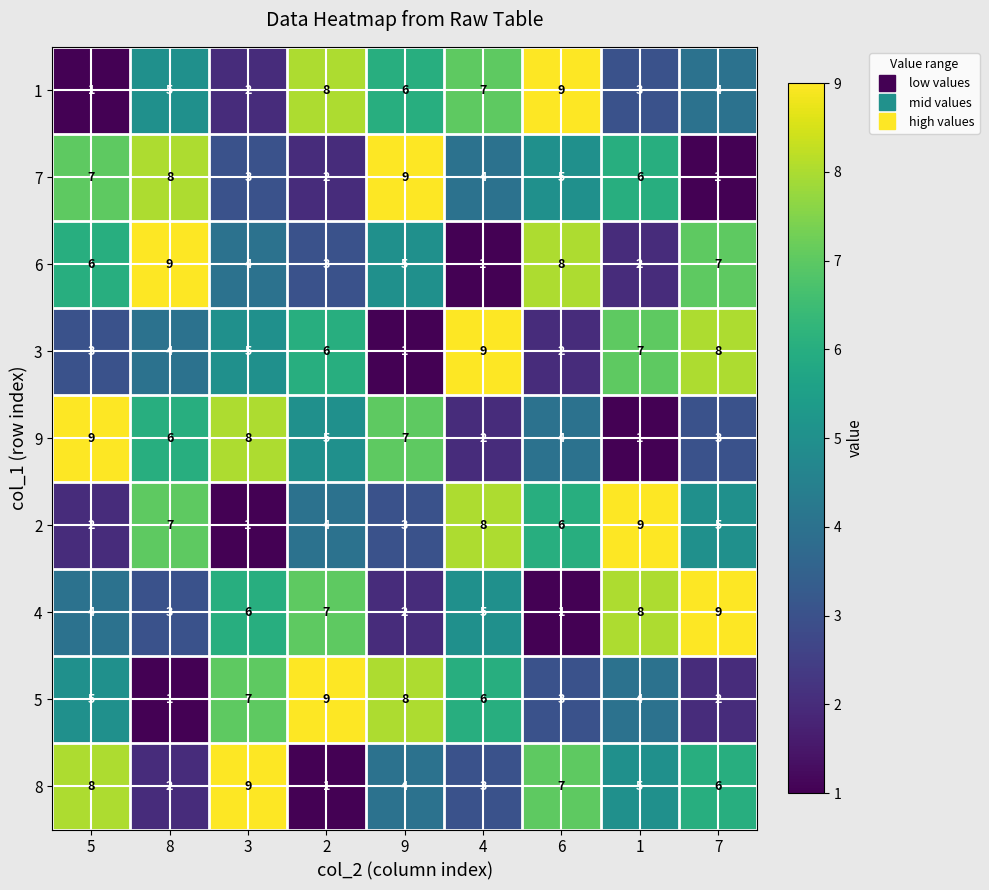

Rank the categories by 4 value from lowest to highest.

6, 9, 8, 5, 4, 3, 2, 1, 7